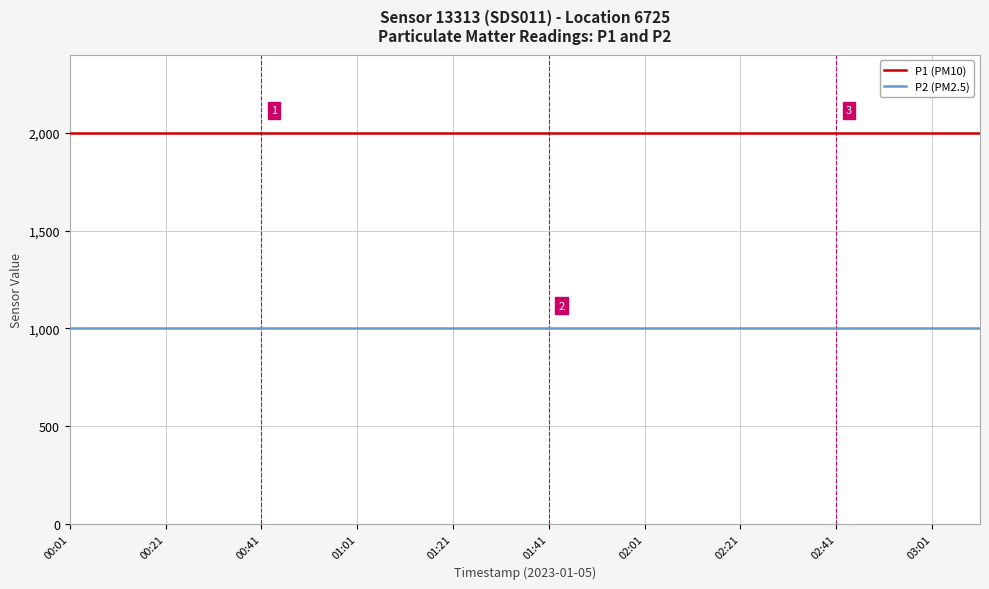

True or false: P2 (PM2.5) and P1 (PM10) cross at least once.

False